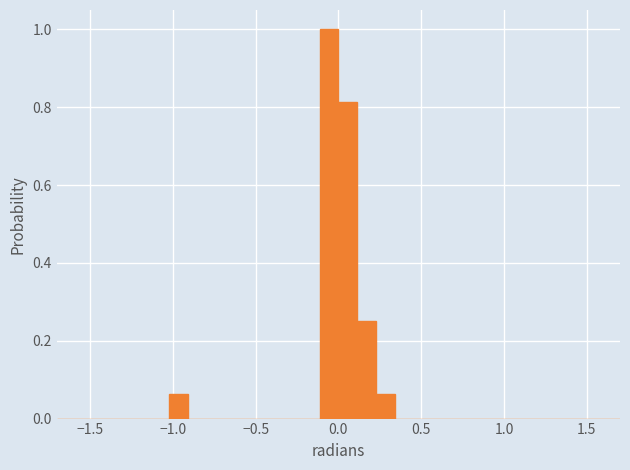

Around what value on the x-axis is the tallest bar? Give the approximate position of its centre, as read against the axis.

-0.05